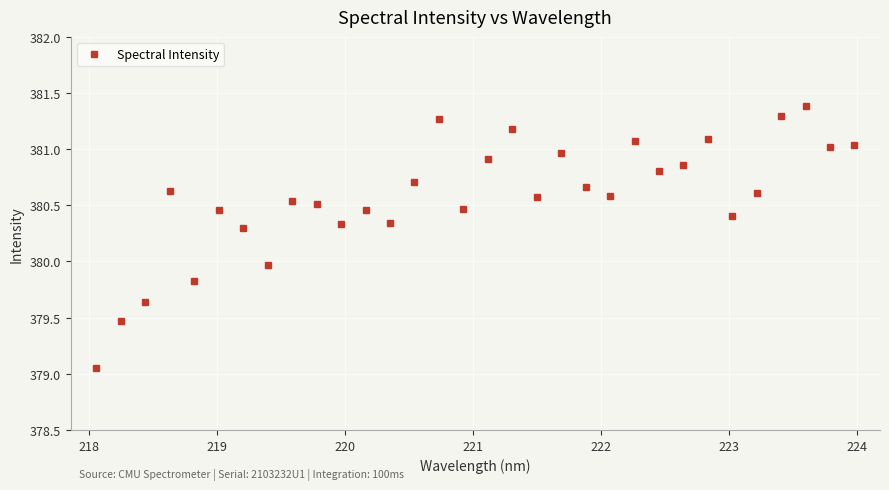

How many interior local peaks (higher than both neighbors) does the data have?

10